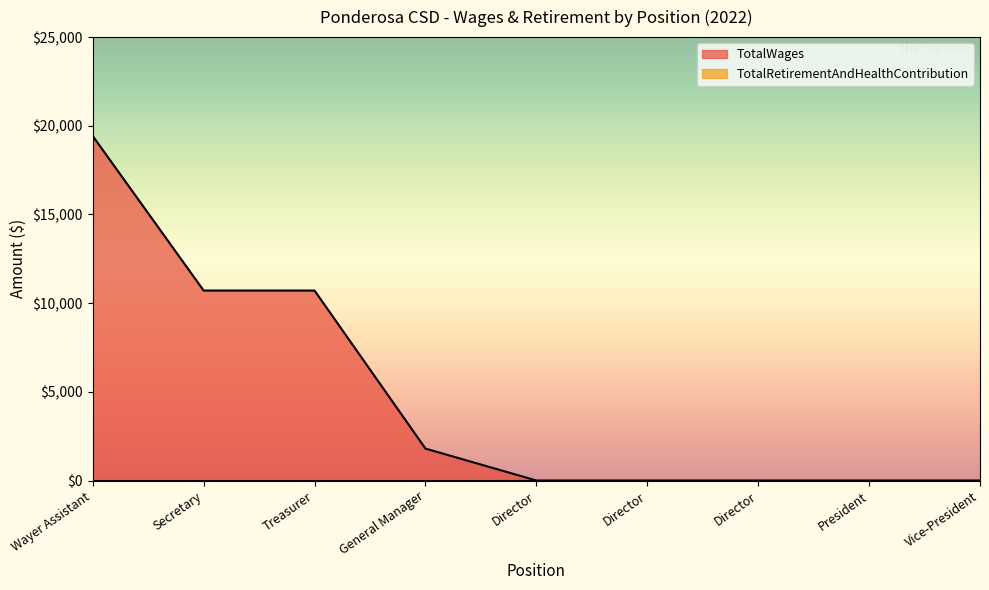

How many series are shown in this chart?

2